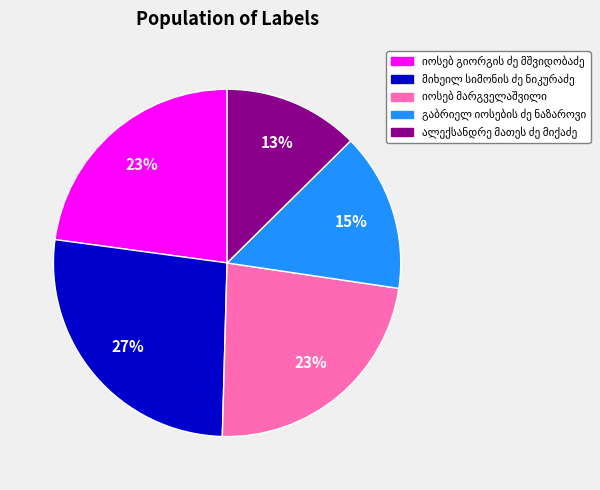

Is there any slice that represents more than half of the pie?

No